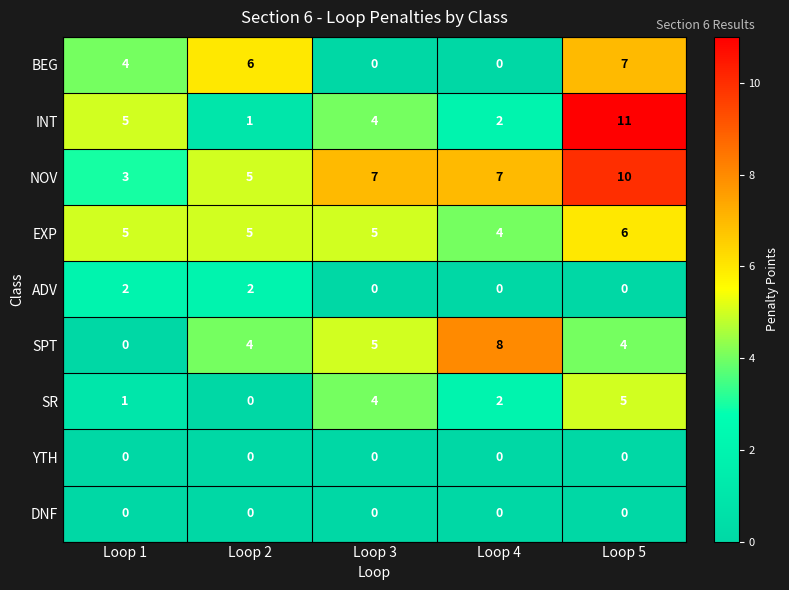

The SR series shows 0 at Loop 2. True or false?

True